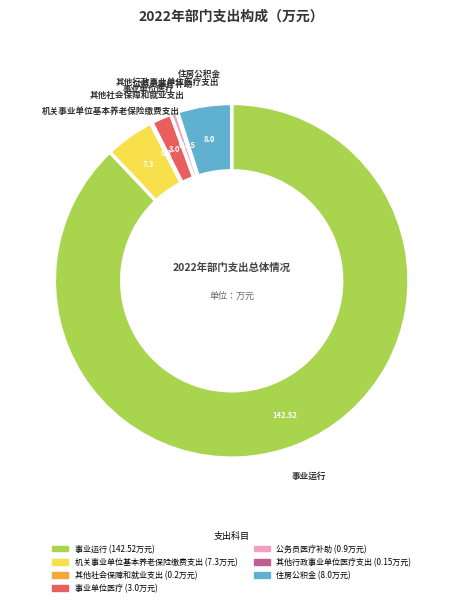

Which category accounts for the majority?

事业运行